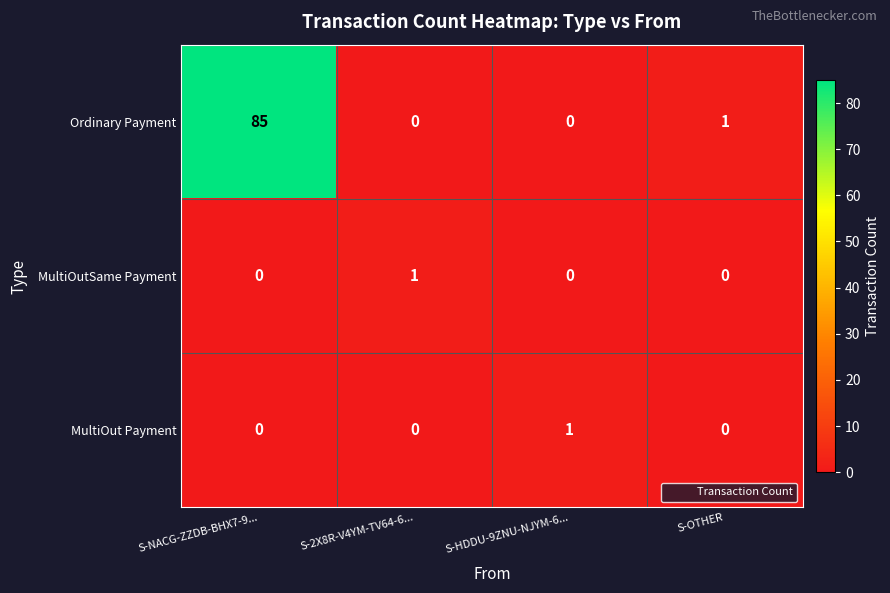

Which label corresponds to the largest value in the chart?

S-NACG-ZZDB-BHX7-9...